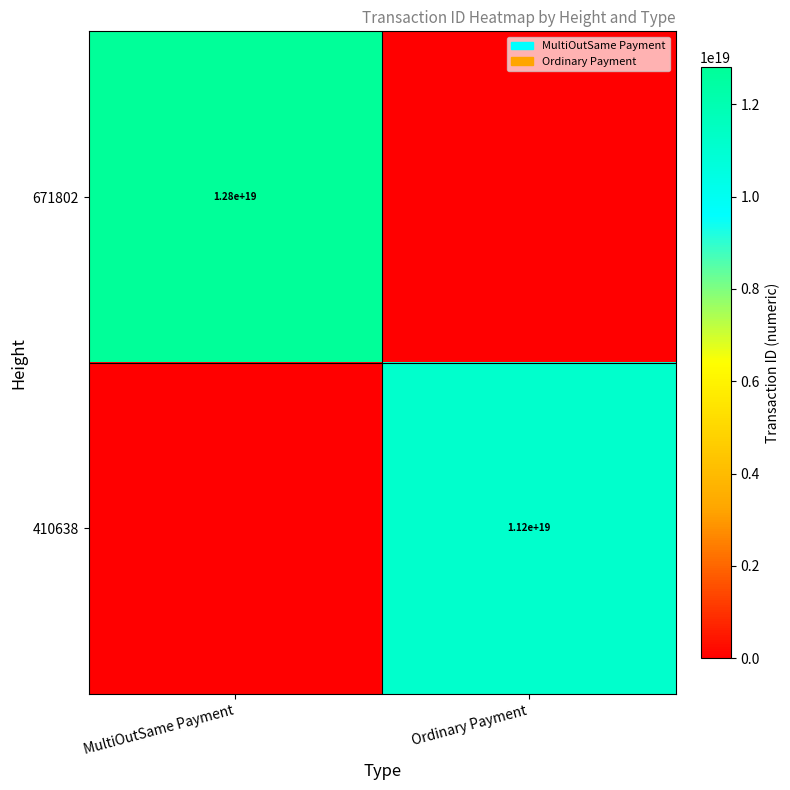

The 410638 series shows 11200000000000000000 at Ordinary Payment. True or false?

True